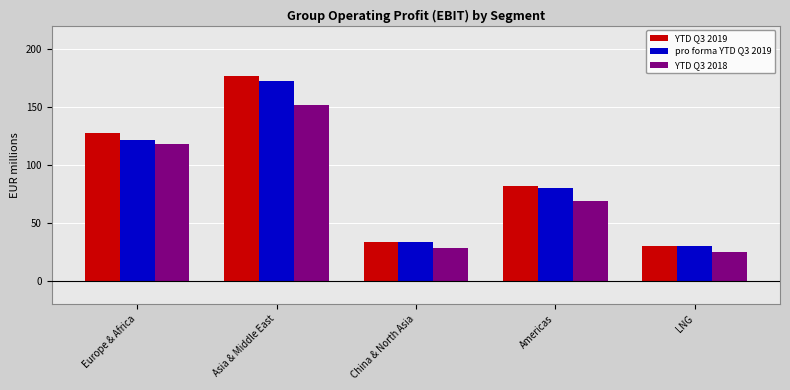

Reading right to left, transcribe all the data shown in this chart.

YTD Q3 2019: 29.7	81.3	33.5	176.6	127.6
pro forma YTD Q3 2019: 30.0	79.7	33.5	172.0	121.1
YTD Q3 2018: 24.7	68.7	27.7	151.6	118.1